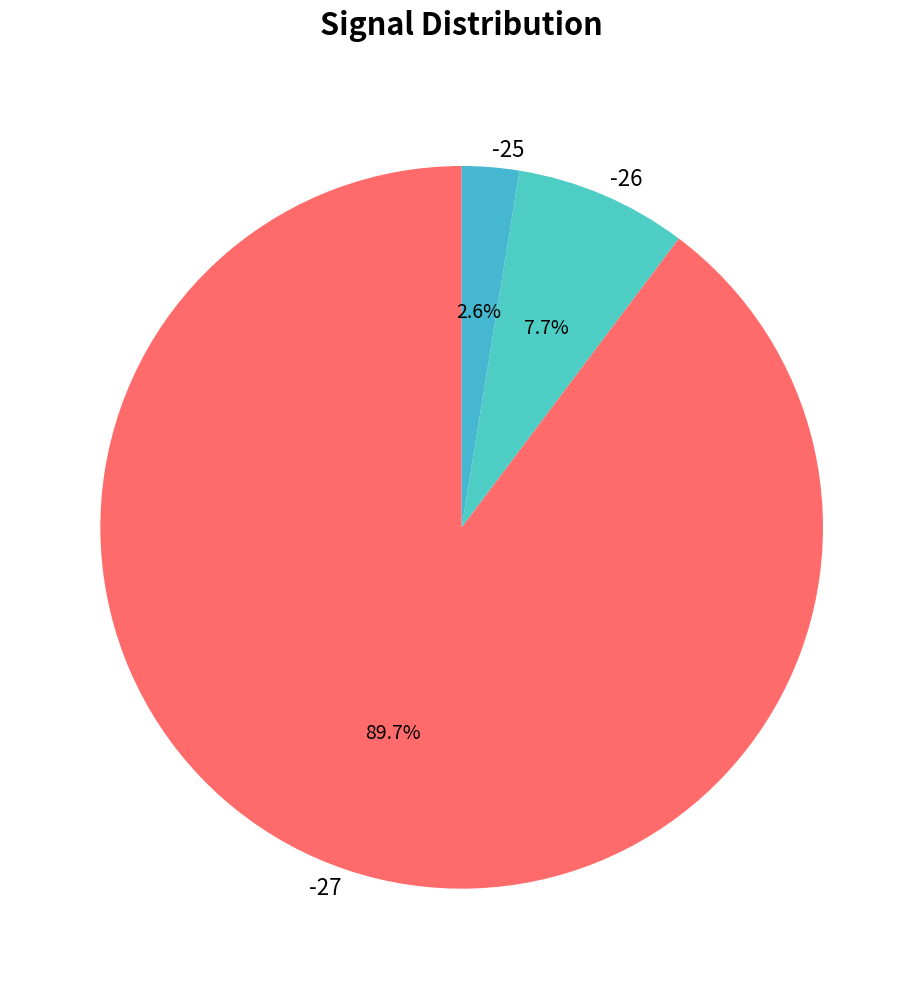

Which has a higher value, -26 or -25?

-26